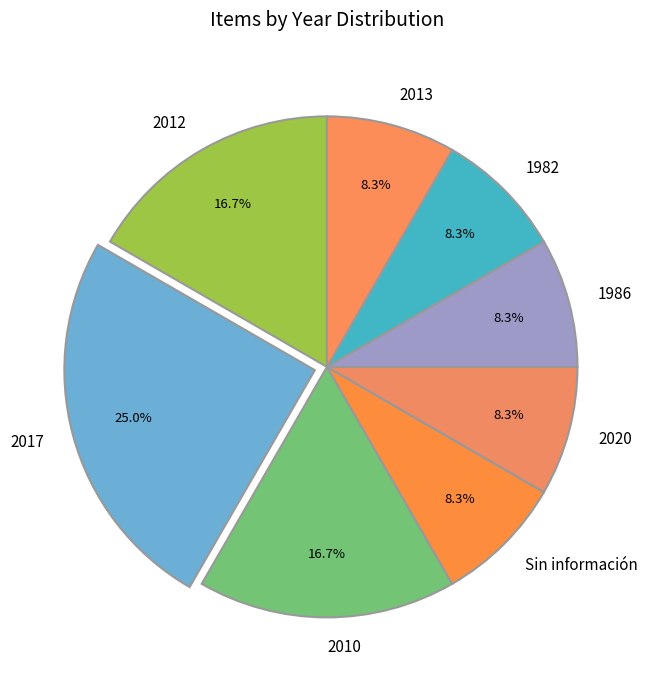

Which category has the biggest portion of the pie?

2017